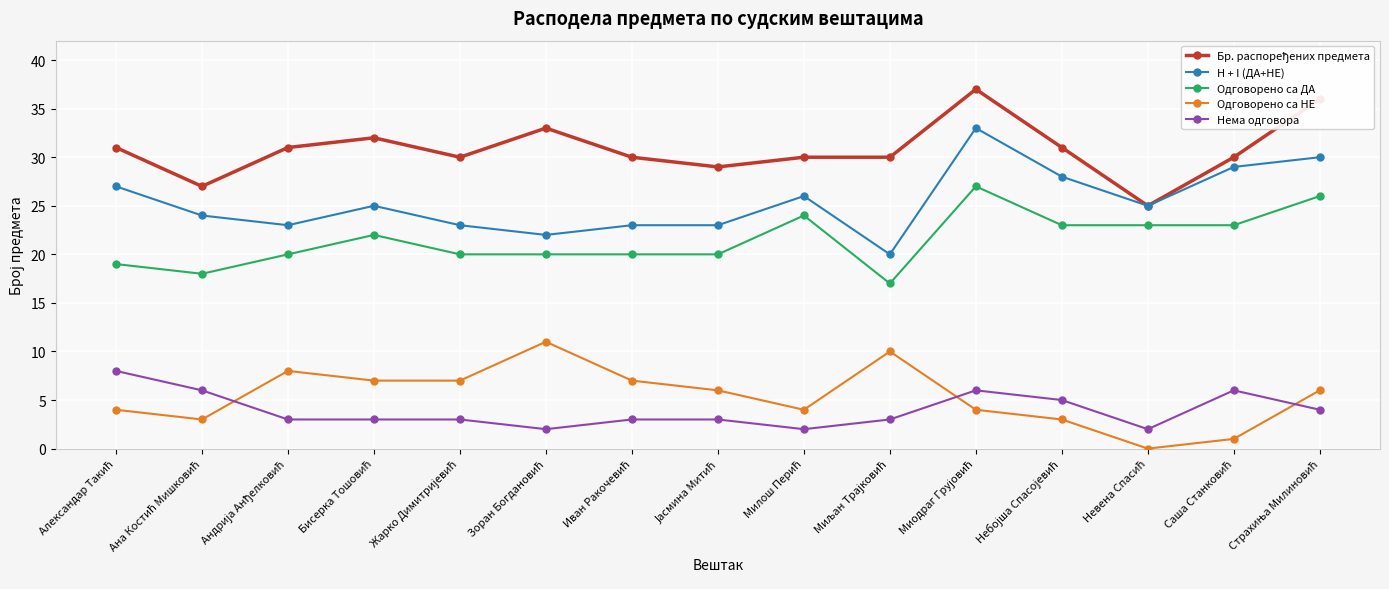

True or false: Нема одговора and H + I (ДА+НЕ) intersect in this chart.

False